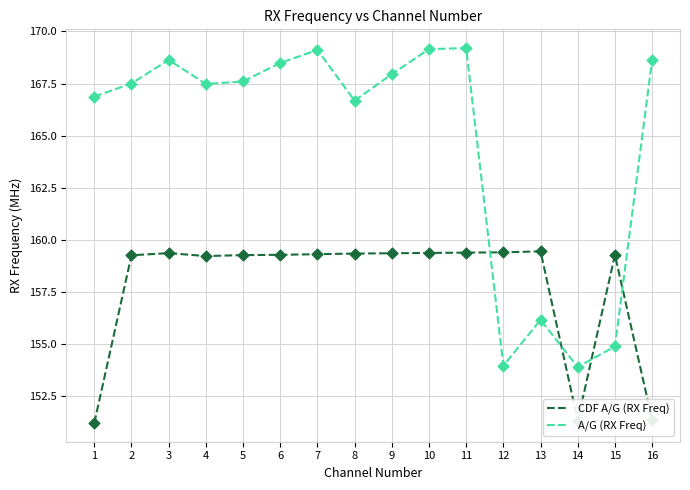

What is the spread (max minus min) of values at 6?

9.2